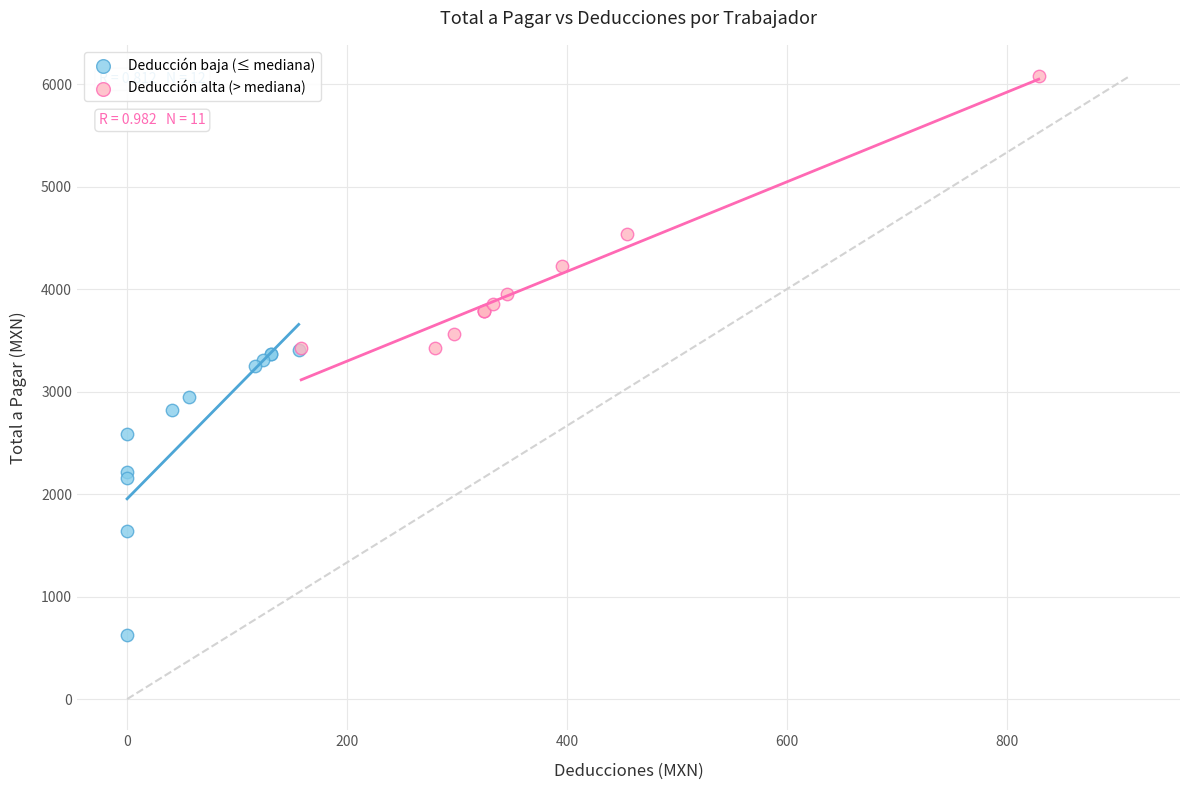

Which series reaches the minimum Y coordinate?

Deducción baja (≤ mediana)